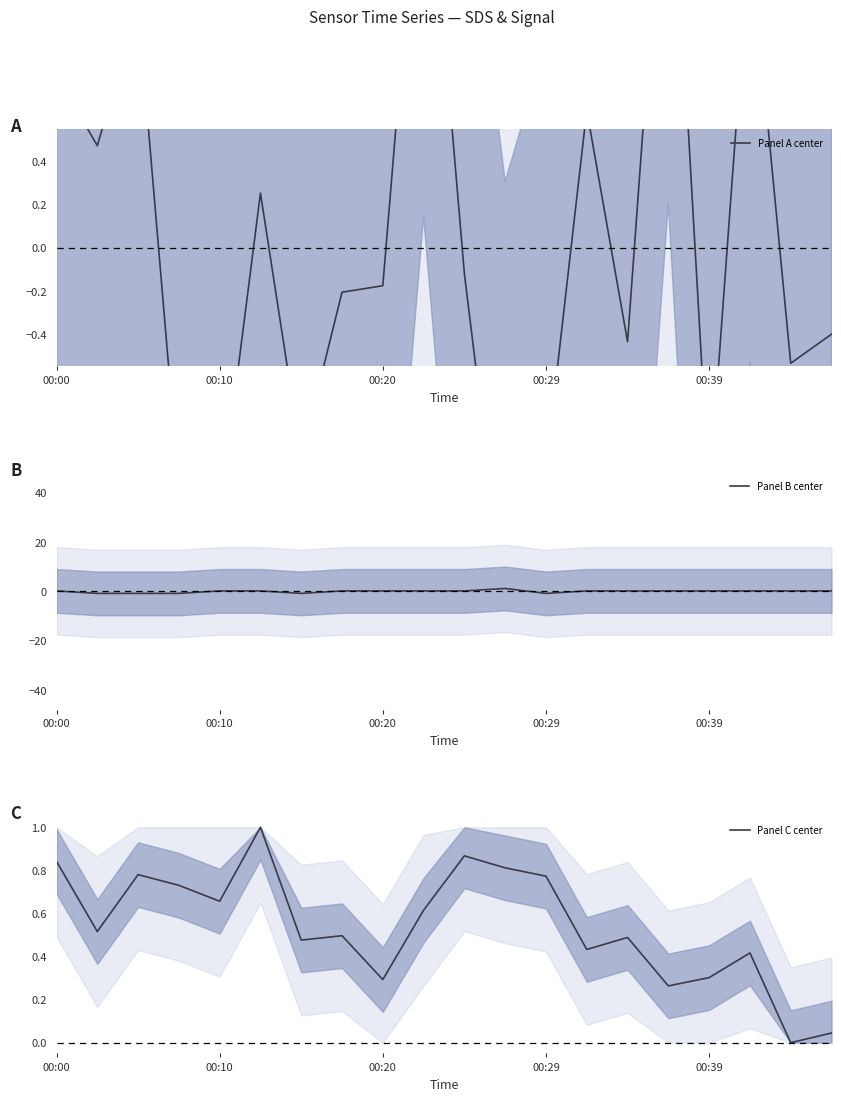

Between which two adjacent categories do Panel C center and Panel B center first intersect?

10 and 11